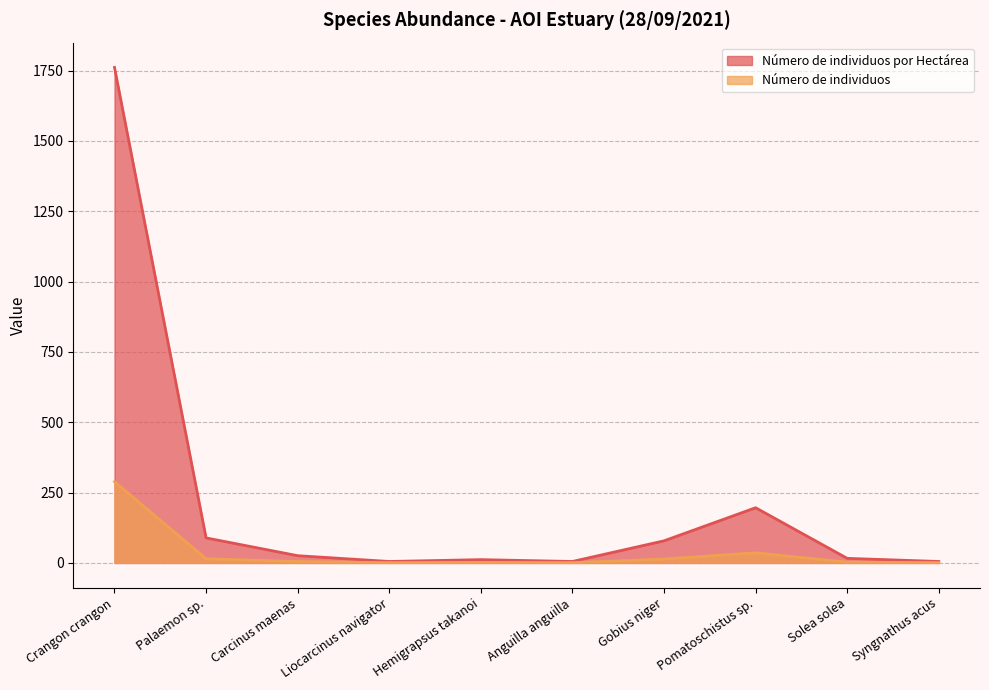

Reading left to right, list all the values displayed in this chart.

Número de individuos por Hectárea: Crangon crangon=1761.6	Palaemon sp.=89.0	Carcinus maenas=25.8	Liocarcinus navigator=5.2	Hemigrapsus takanoi=11.8	Anguilla anguilla=5.2	Gobius niger=78.7	Pomatoschistus sp.=196.3	Solea solea=16.3	Syngnathus acus=5.2
Número de individuos: Crangon crangon=289.0	Palaemon sp.=15.0	Carcinus maenas=5.0	Liocarcinus navigator=1.0	Hemigrapsus takanoi=2.0	Anguilla anguilla=1.0	Gobius niger=14.0	Pomatoschistus sp.=36.0	Solea solea=3.0	Syngnathus acus=1.0